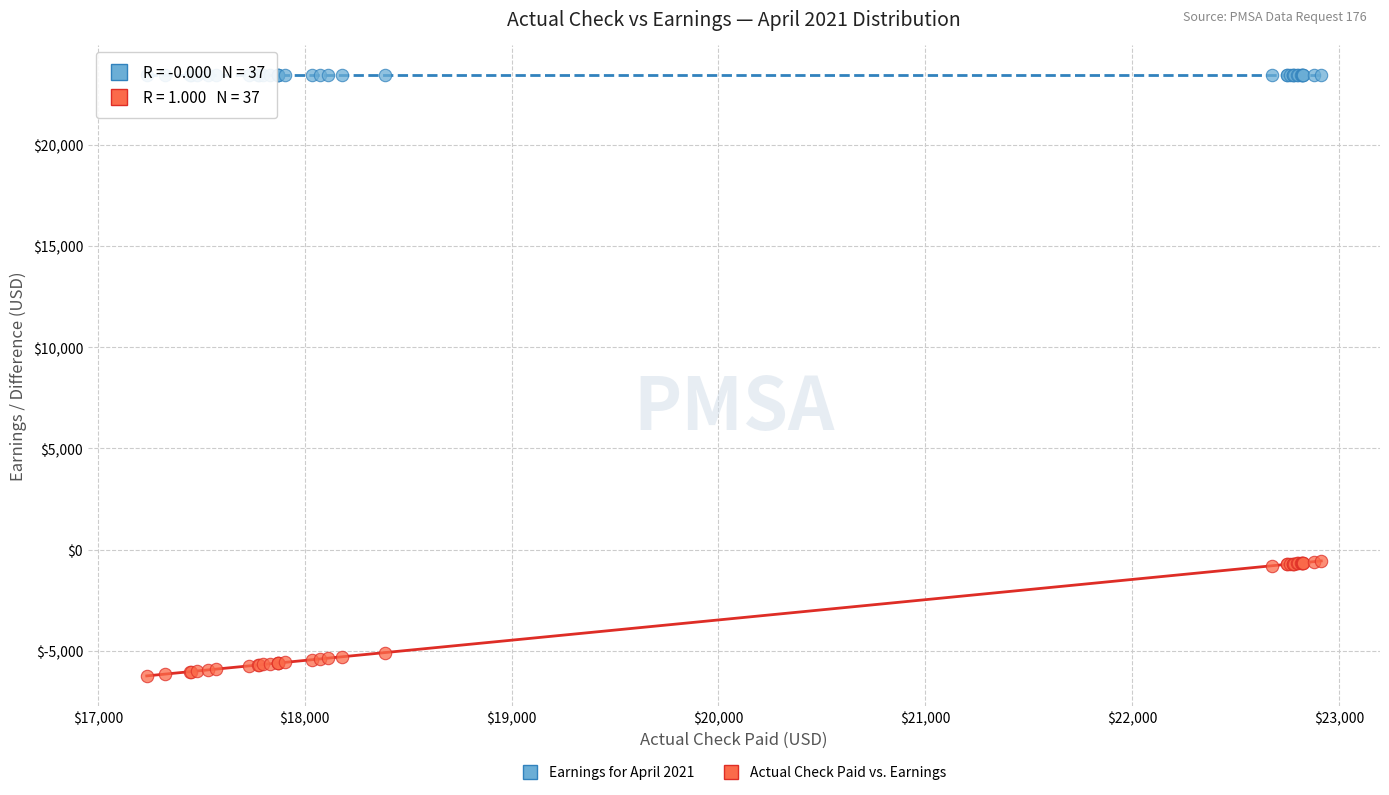

What are all the series names shown in the legend?

Earnings for April 2021, Actual Check Paid vs. Earnings